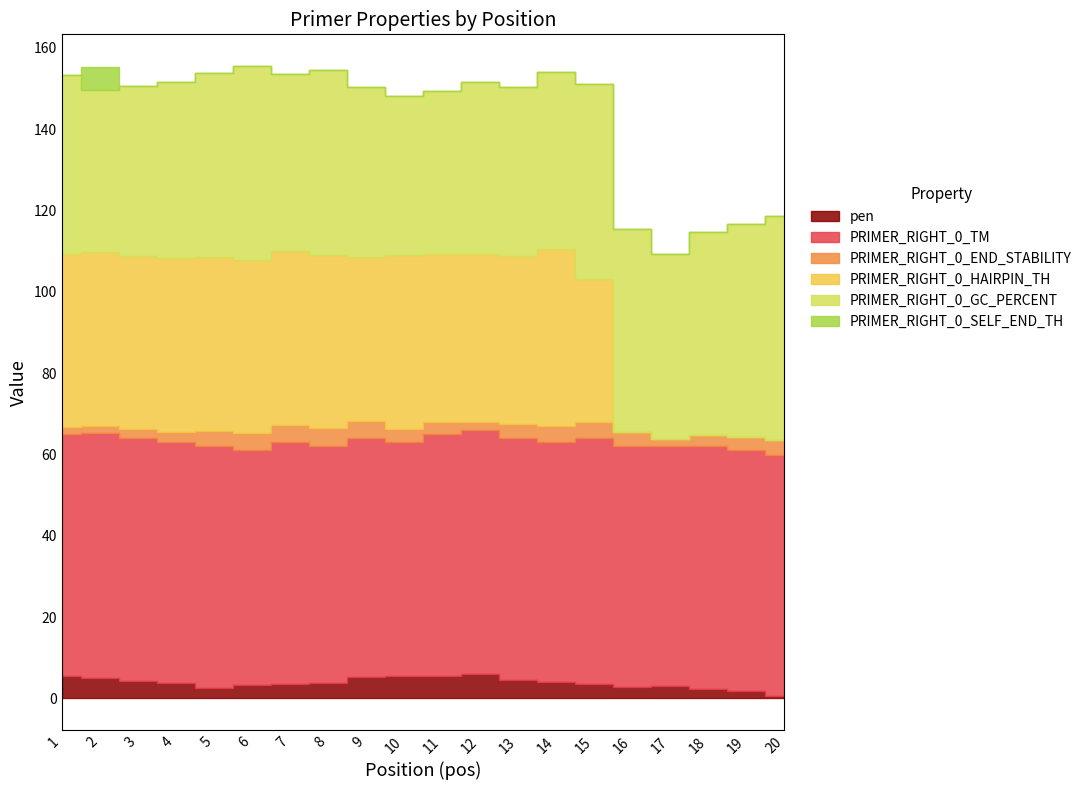

What is the value of the pen point at the 15th from the left?

3.5